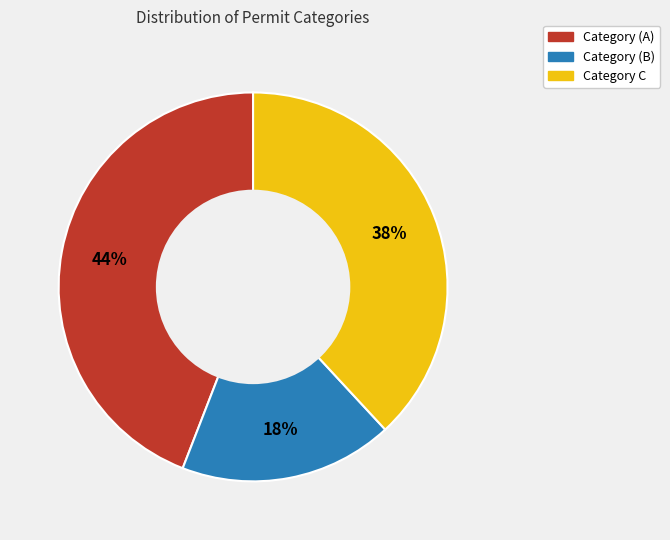

To the nearest percent, what is the difference between the Category (A) and Category C slice percentages?

6%